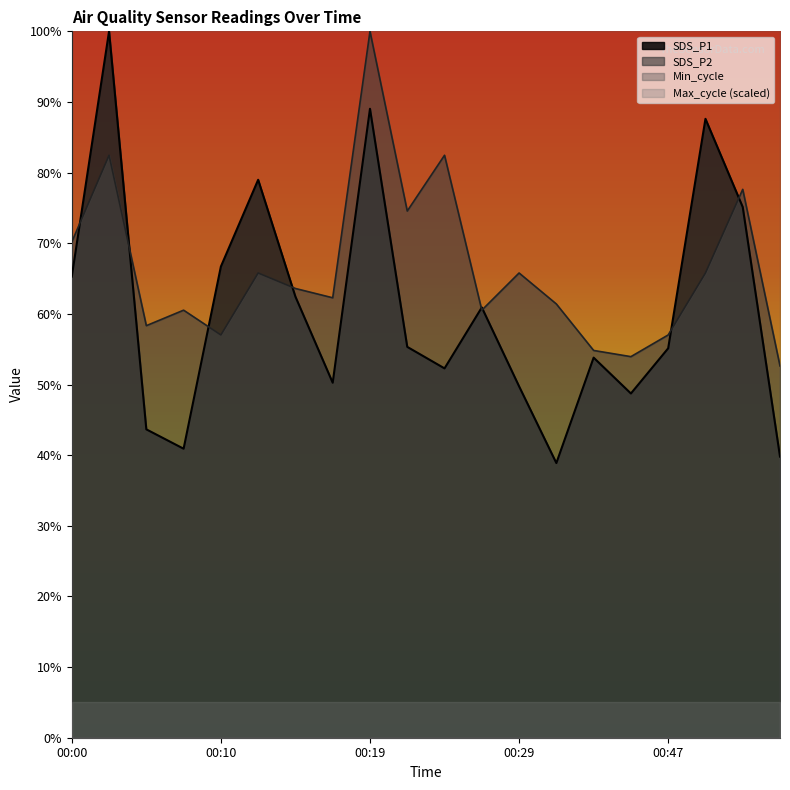

Which has a higher value, 00:55 or 00:12?

00:12